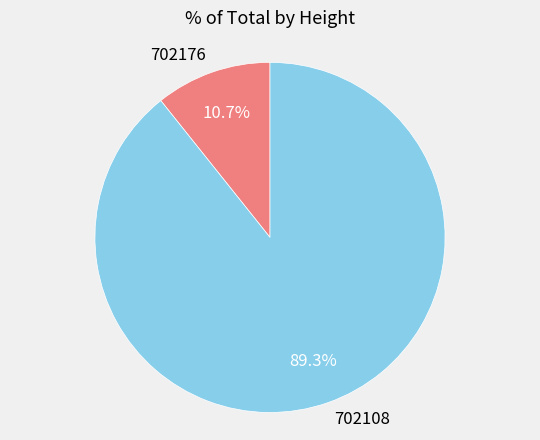

Is it true that 702176 is 1% of the pie?

False